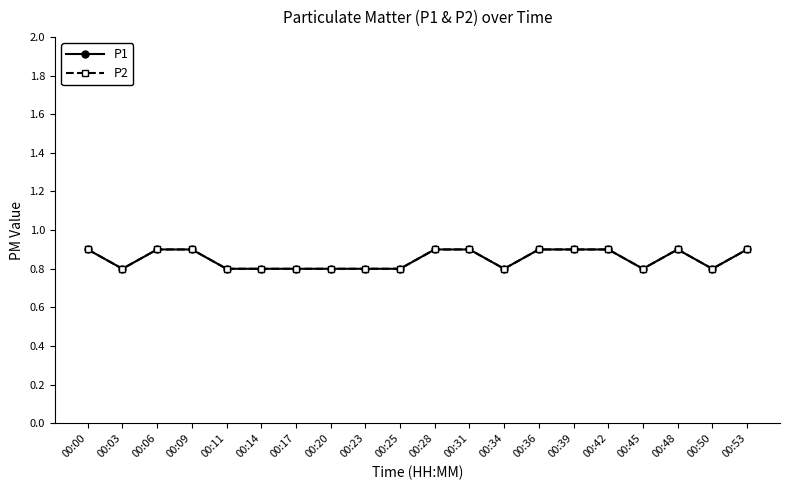

What is the sum of all P2 values?

17.0